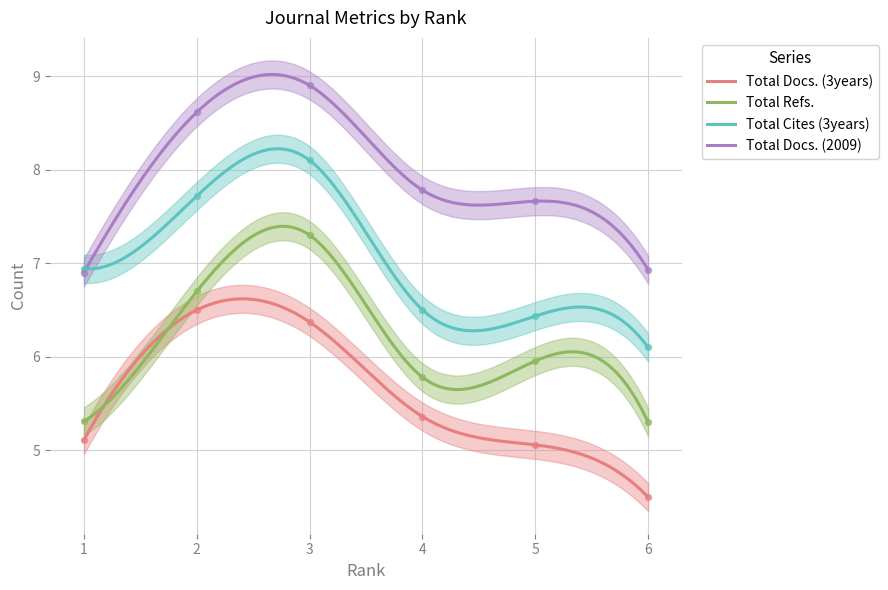

What is the total value across all series at 5?

25.1